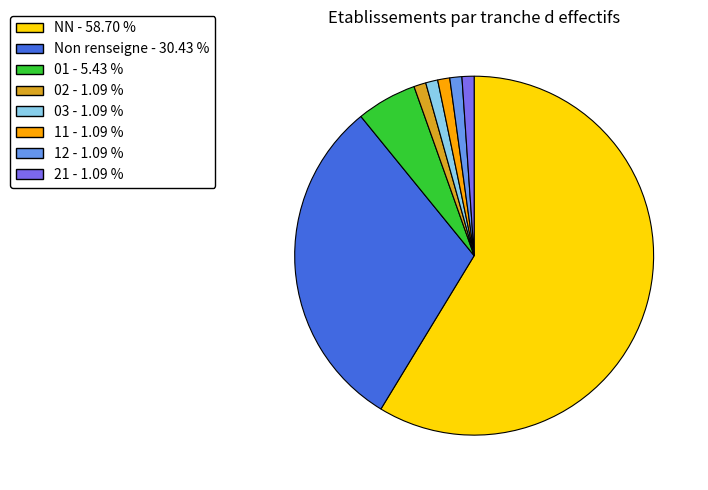

How many segments does this pie chart have?

8